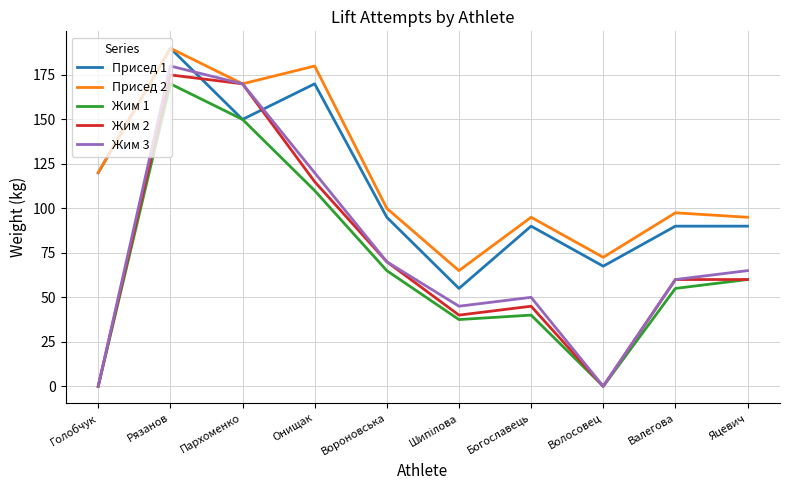

Is this an area chart (filled region under the line)?

No